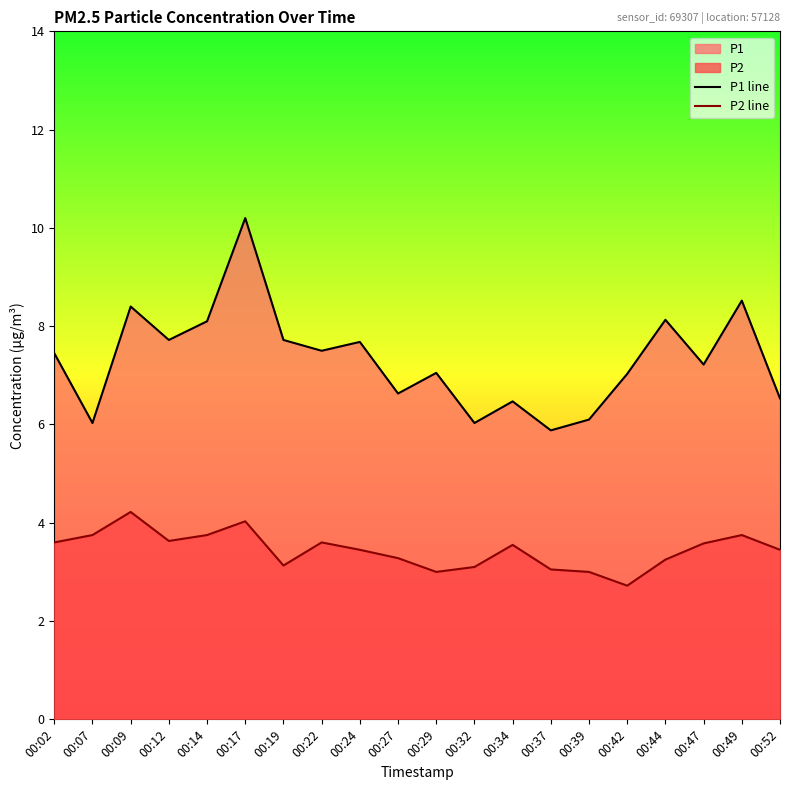

How many distinct data groups are displayed?

2